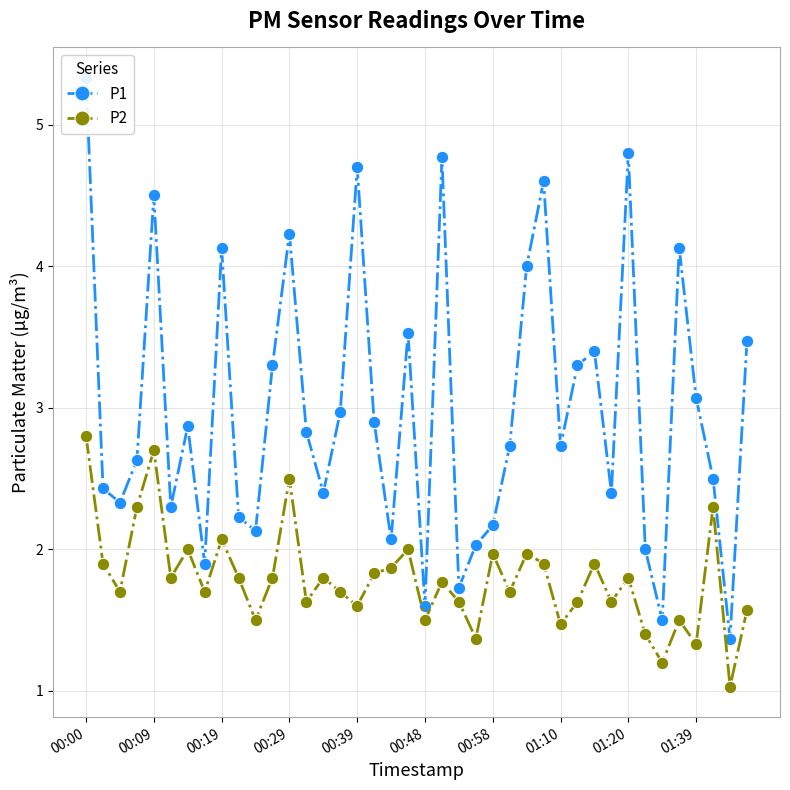

At which category does P2 reach its first local peak?

00:09